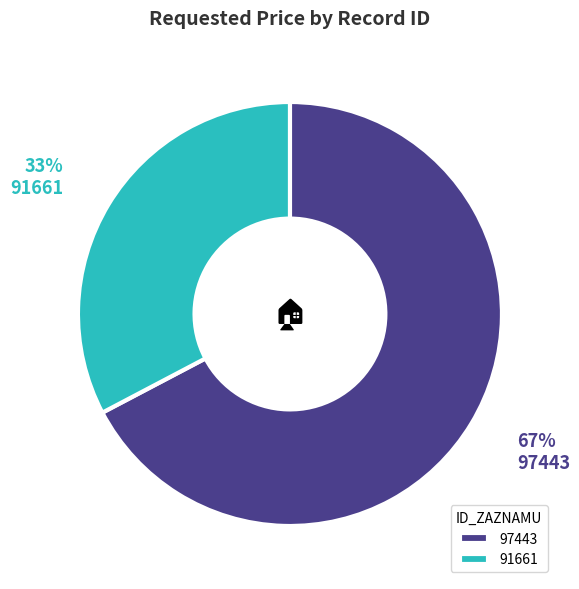

To the nearest percent, what is the combined percentage of 97443 and 91661?

100%